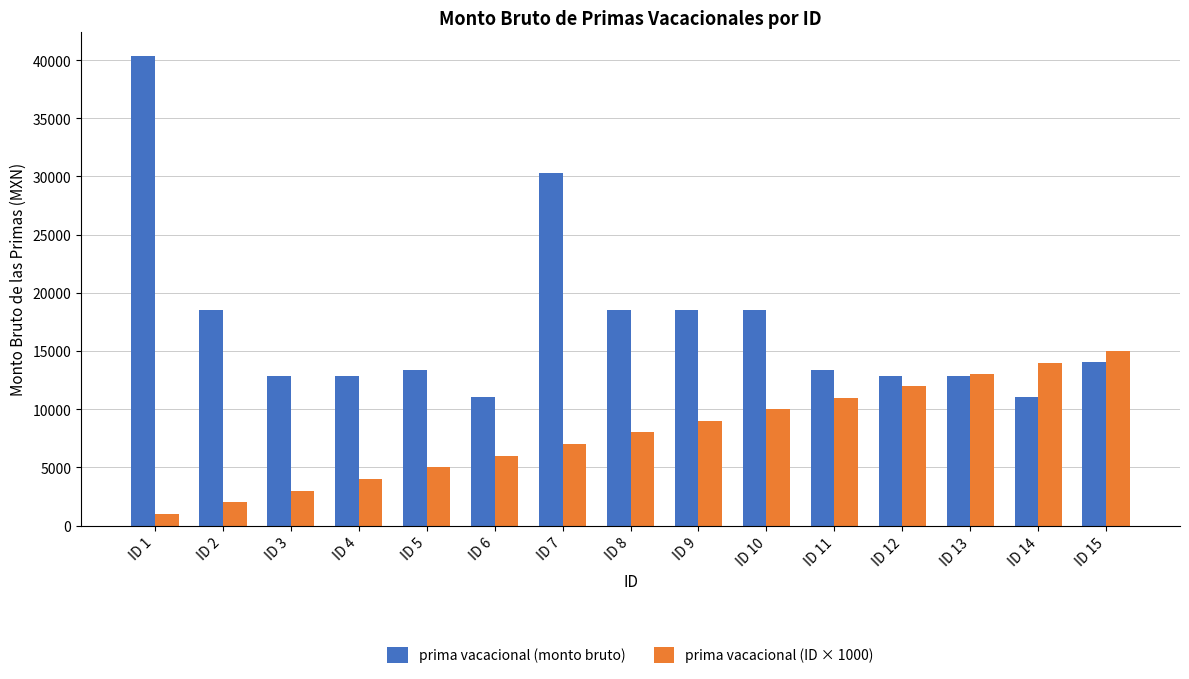

What value does the prima vacacional (monto bruto) series have at ID 9?

18487.5